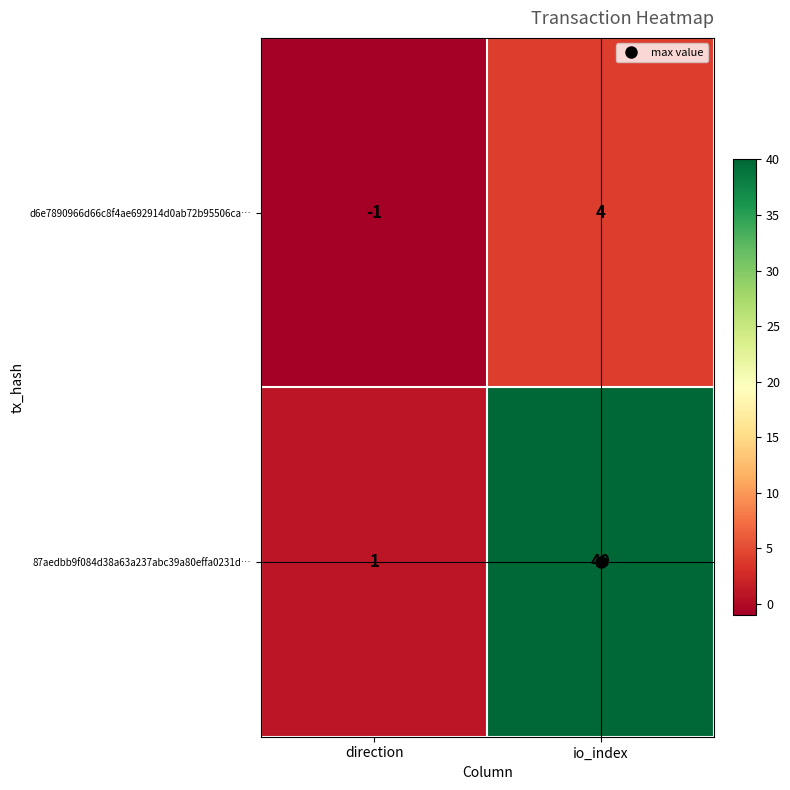

What is the greatest value displayed?

40